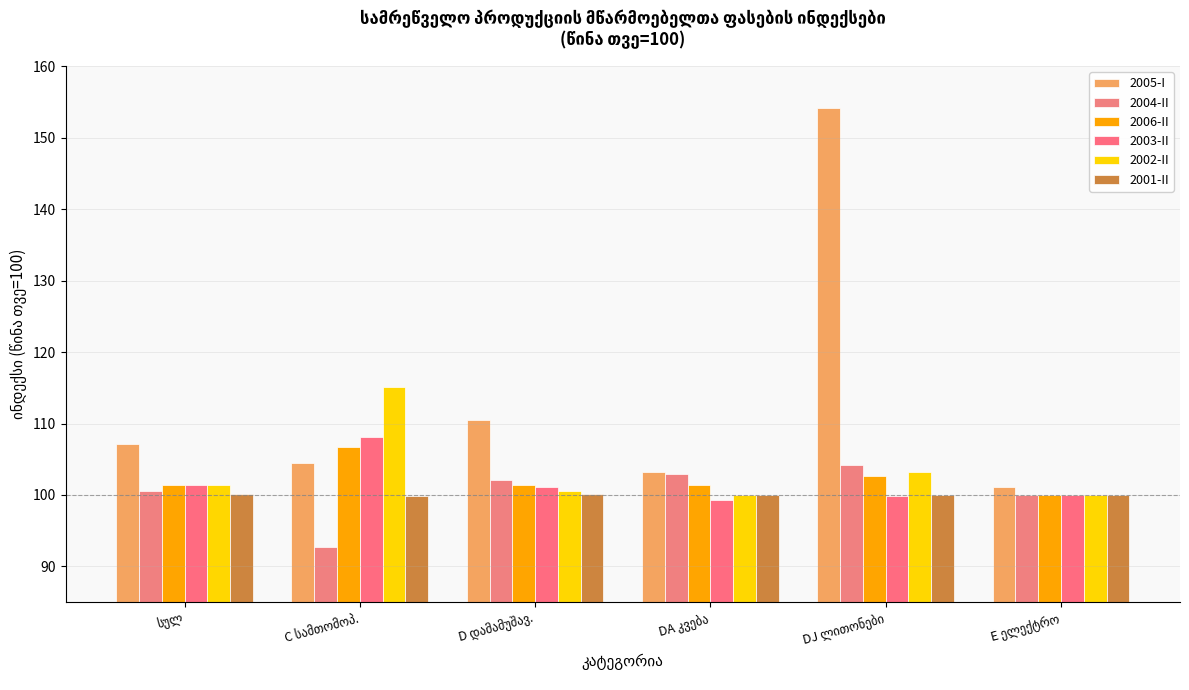

List the labels in order of 2004-II value, smallest first.

C სამთომოპ., E ელექტრო, სულ, D დამამუშავ., DA კვება, DJ ლითონები